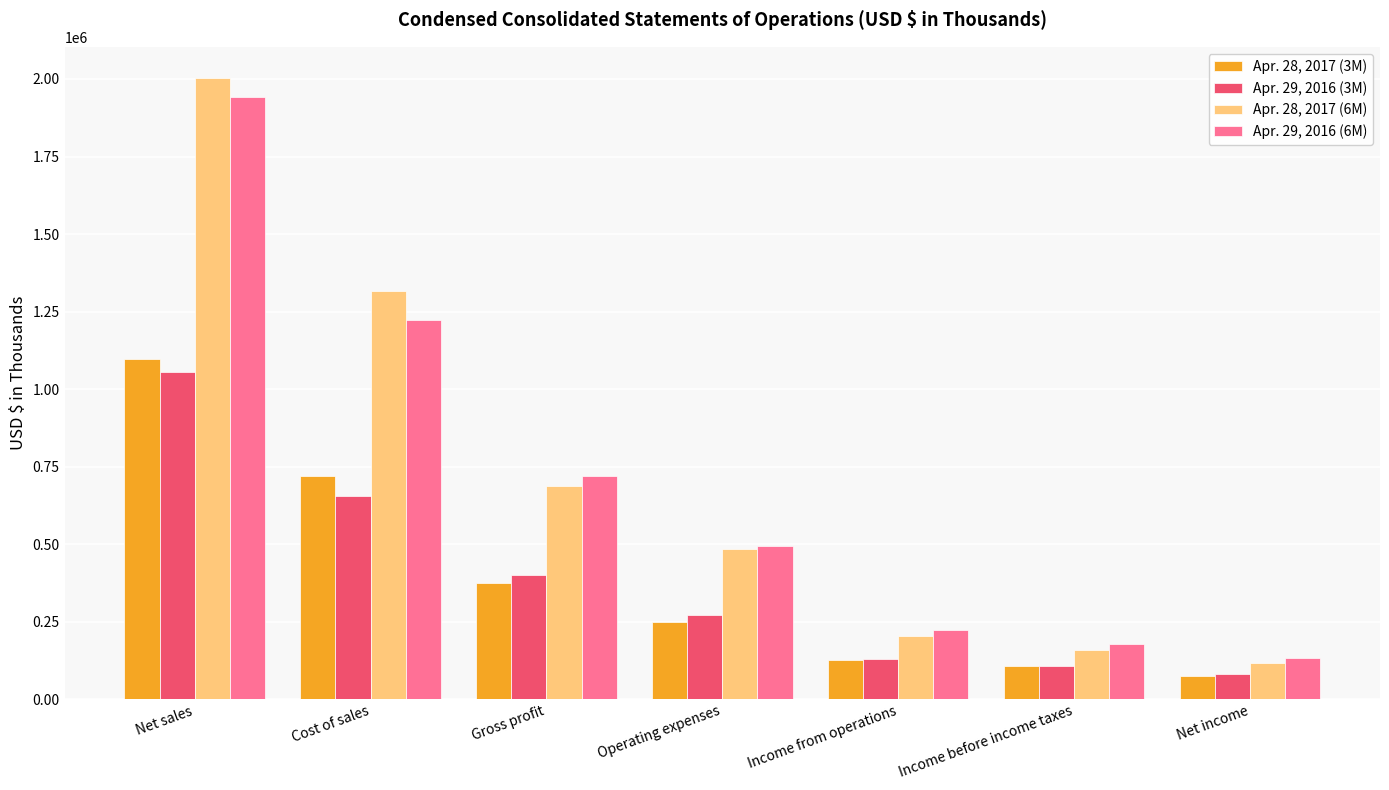

Which series changed the most between Operating expenses and Income before income taxes?

Apr. 28, 2017 (6M)